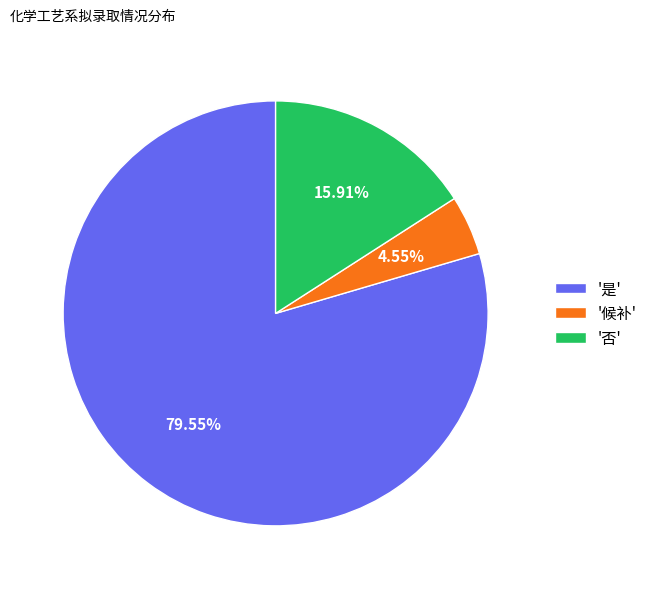

Which has a higher value, '候补' or '否'?

'否'